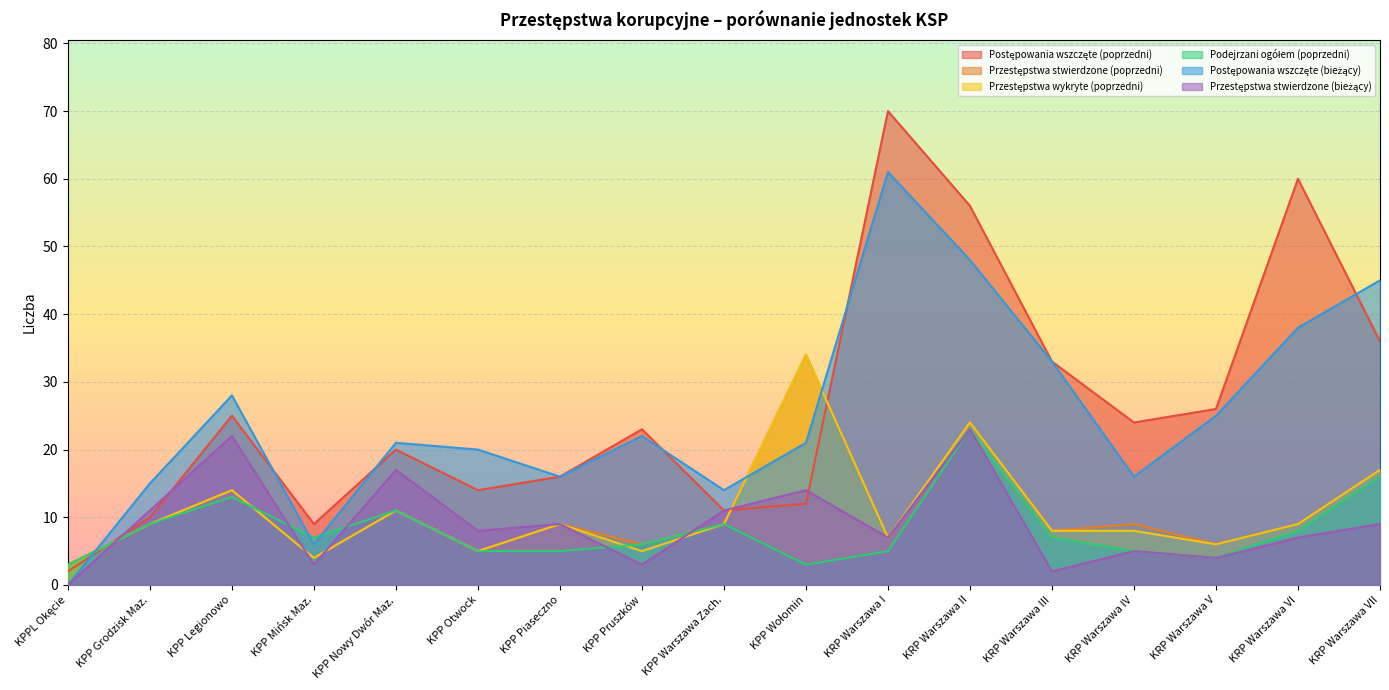

What is the value of the Przestępstwa wykryte (poprzedni) point at the 6th from the left?

5